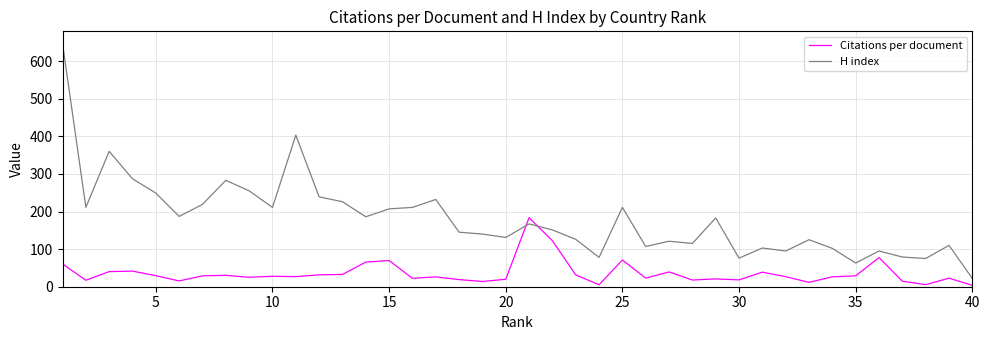

At how many categories does at least one series exceed 310?

3